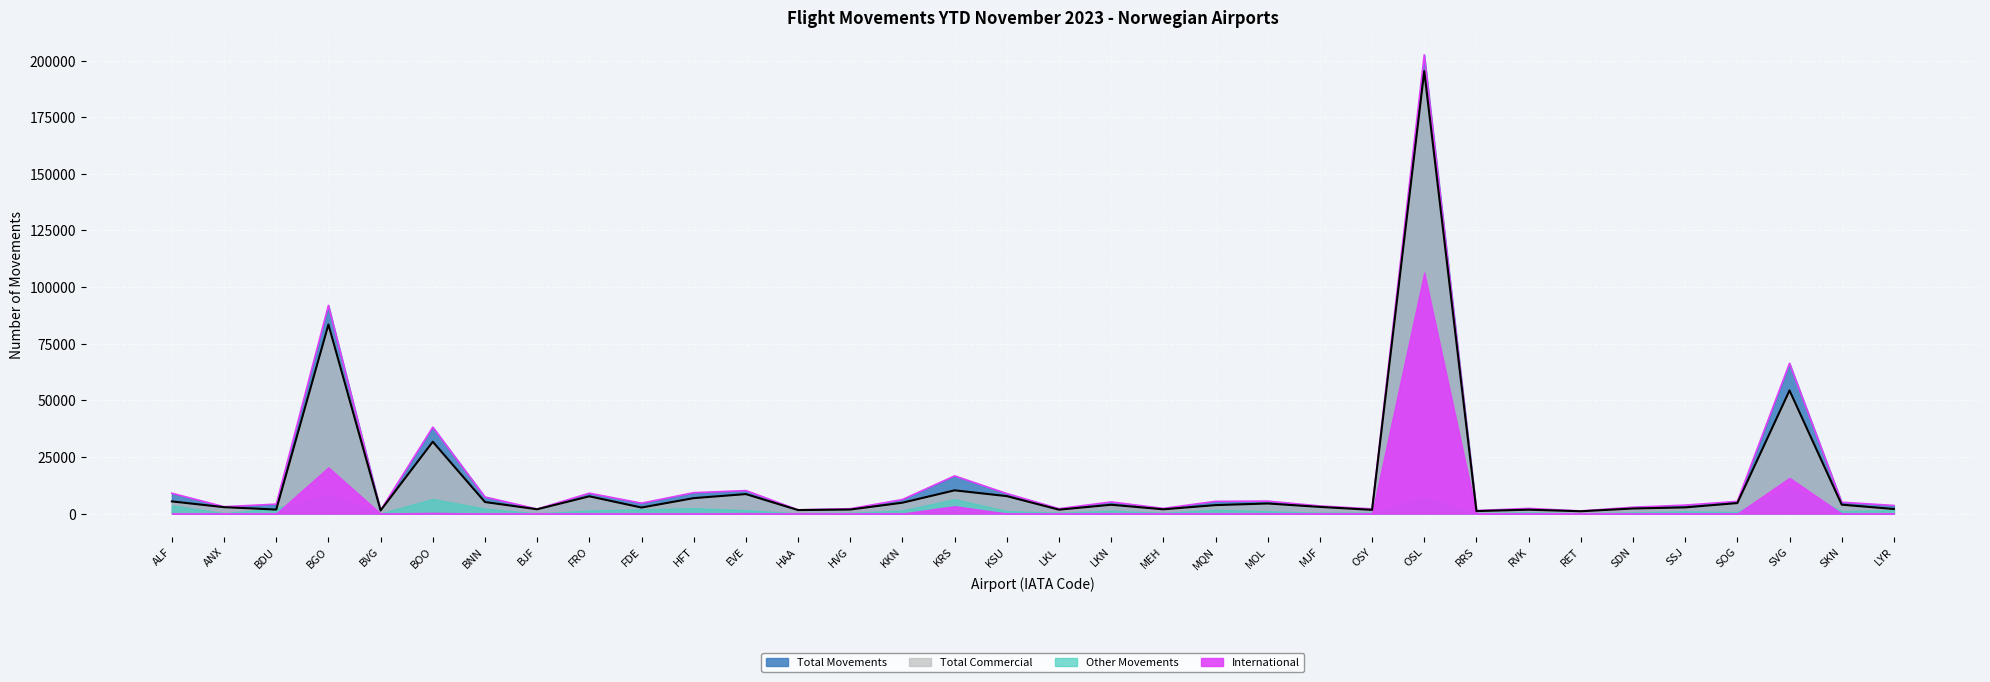

What is the sum of the Total Commercial values at RVK and LYR?

3742